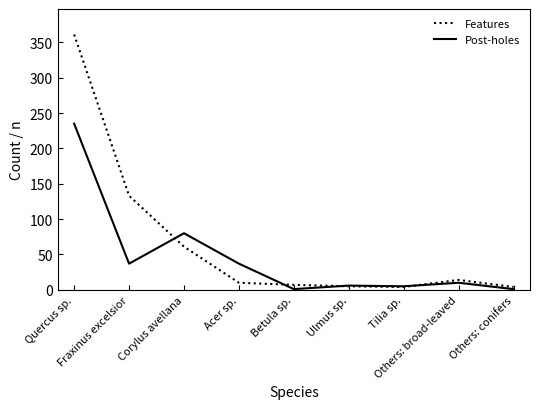

How many series are shown in this chart?

2